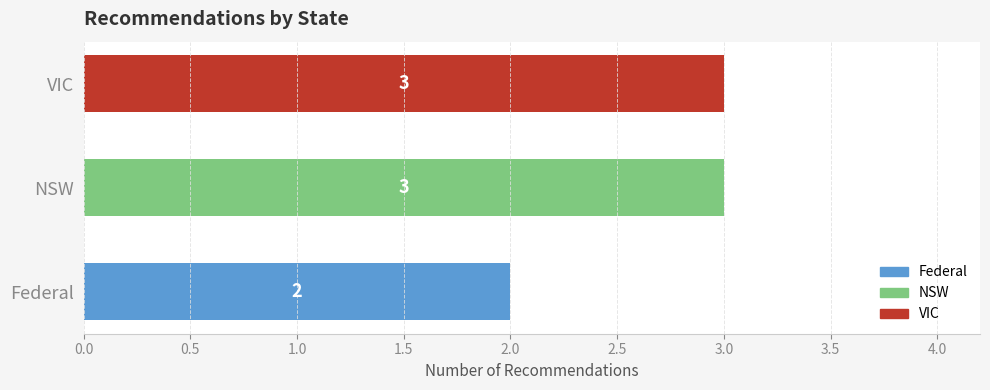

What is the difference between the maximum and minimum values?

1